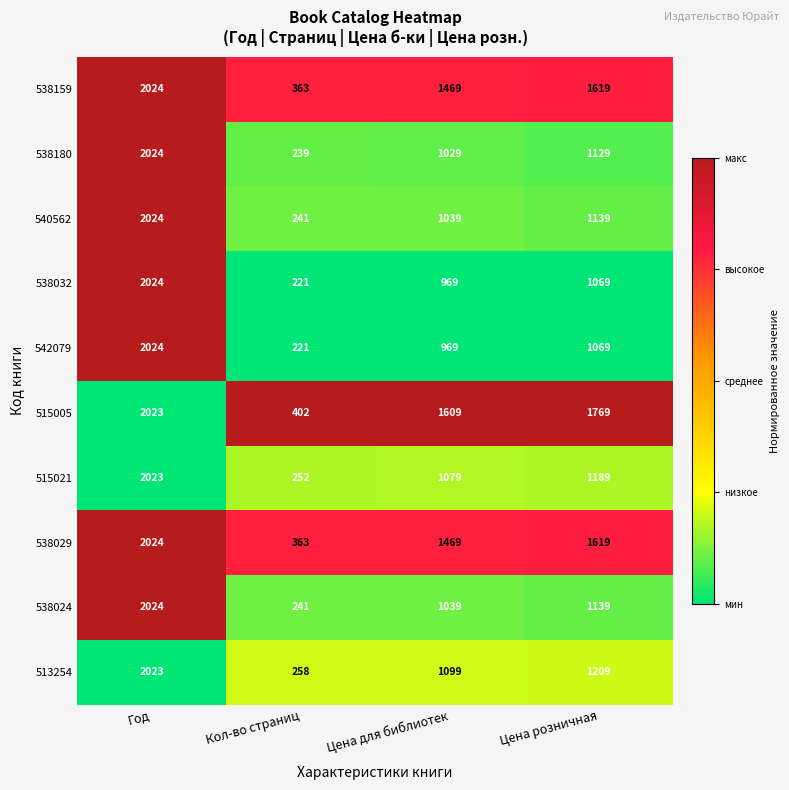

Rank the categories by 540562 value from lowest to highest.

Кол-во страниц, Цена для библиотек, Цена розничная, Год